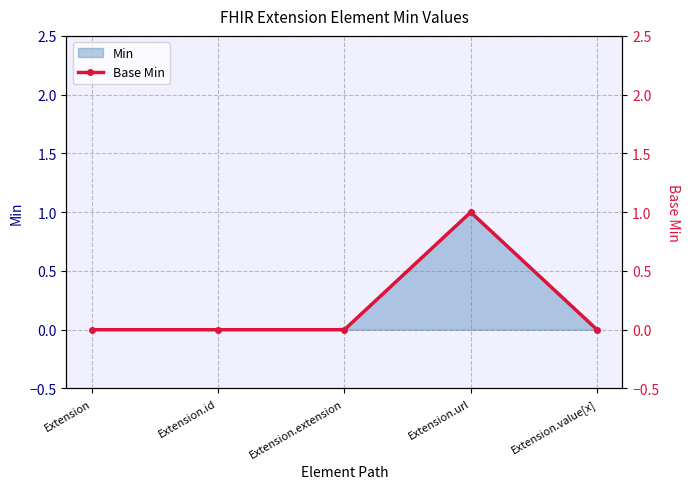

True or false: the data shows 0 at Extension.id.

True